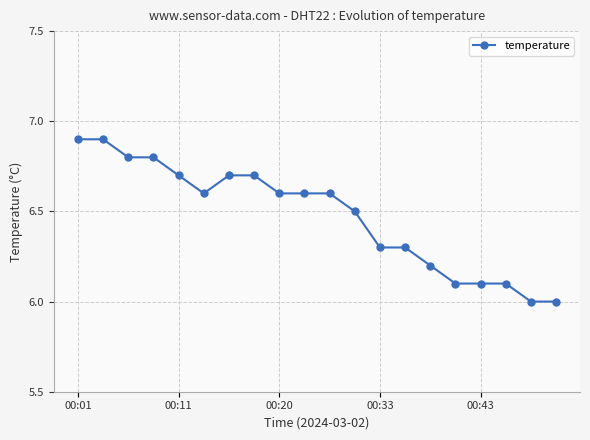

What is the value of the 3rd point from the left?

6.8